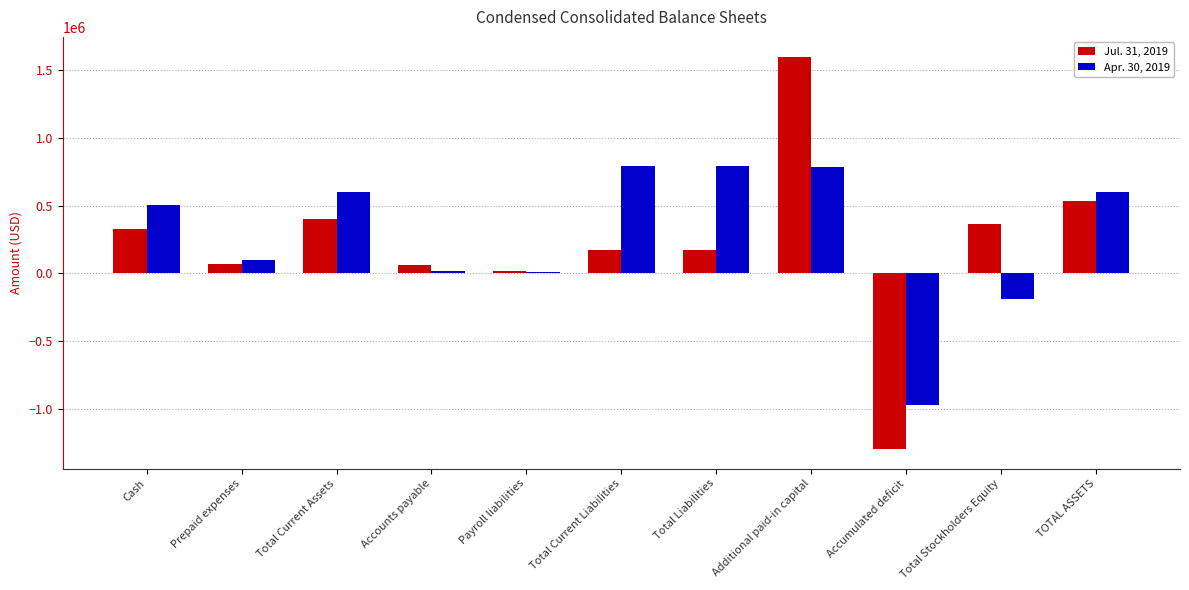

The Apr. 30, 2019 series shows 304423 at Total Current Liabilities. True or false?

False